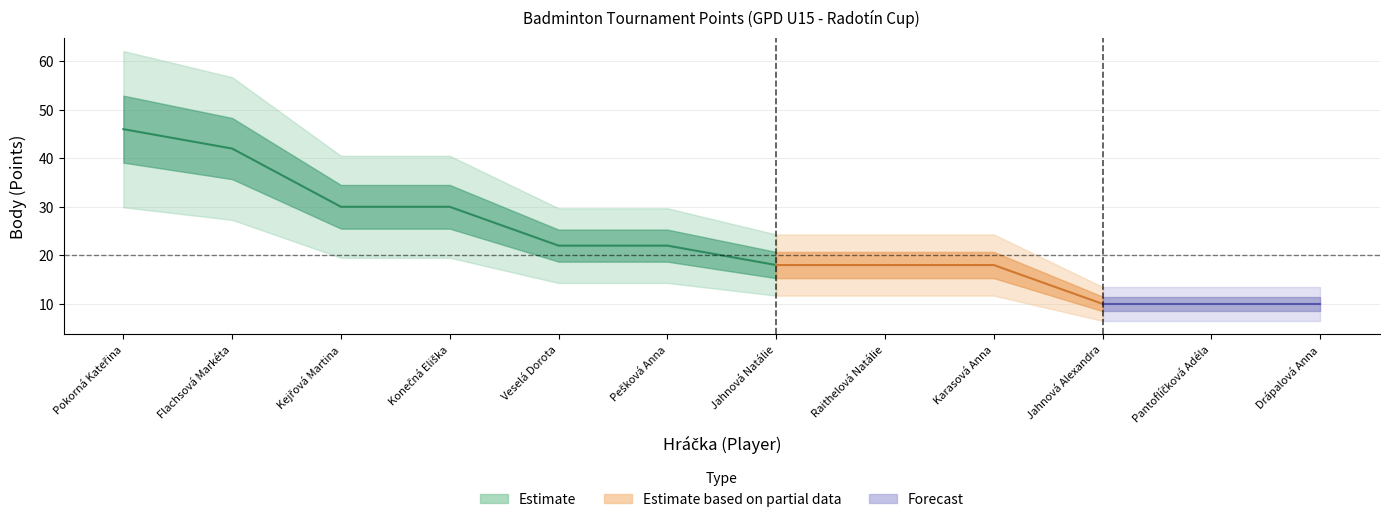

What is the sum of all values?

276